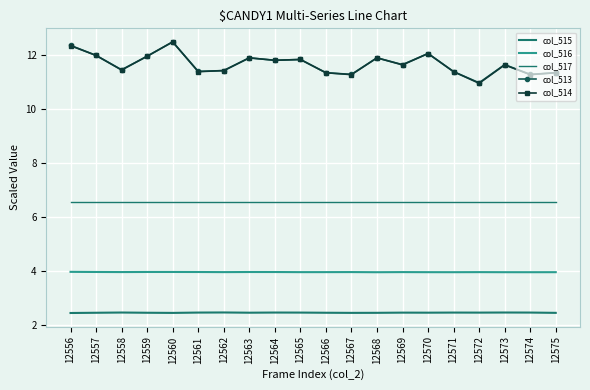

The value of col_513 at 12562 is 11.4. True or false?

True